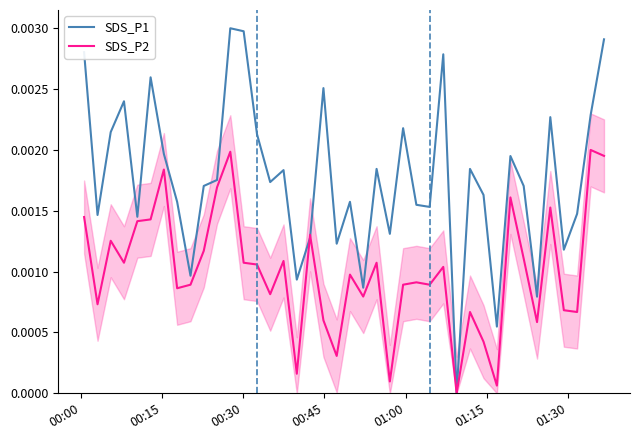

Reading left to right, list all the values displayed in this chart.

SDS_P1: 0.0	0.0	0.0	0.0	0.0	0.0	0.0	0.0	0.0	0.0	0.0	0.0	0.0	0.0	0.0	0.0	0.0	0.0	0.0	0.0	0.0	0.0	0.0	0.0	0.0	0.0	0.0	0.0	0.0	0.0	0.0	0.0	0.0	0.0	0.0	0.0	0.0	0.0	0.0	0.0
SDS_P2: 0.0	0.0	0.0	0.0	0.0	0.0	0.0	0.0	0.0	0.0	0.0	0.0	0.0	0.0	0.0	0.0	0.0	0.0	0.0	0.0	0.0	0.0	0.0	0.0	0.0	0.0	0.0	0.0	0.0	0.0	0.0	0.0	0.0	0.0	0.0	0.0	0.0	0.0	0.0	0.0